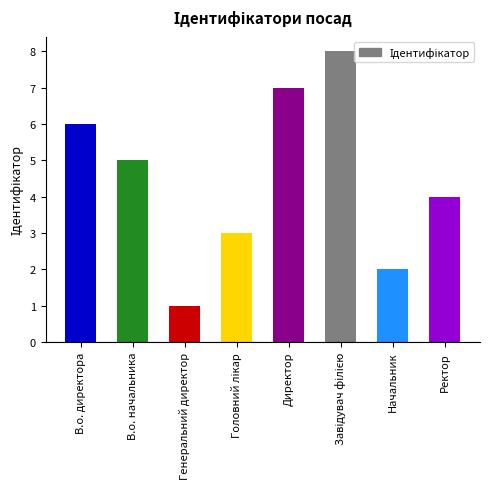

What is the label of the 4th bar from the right?

Директор